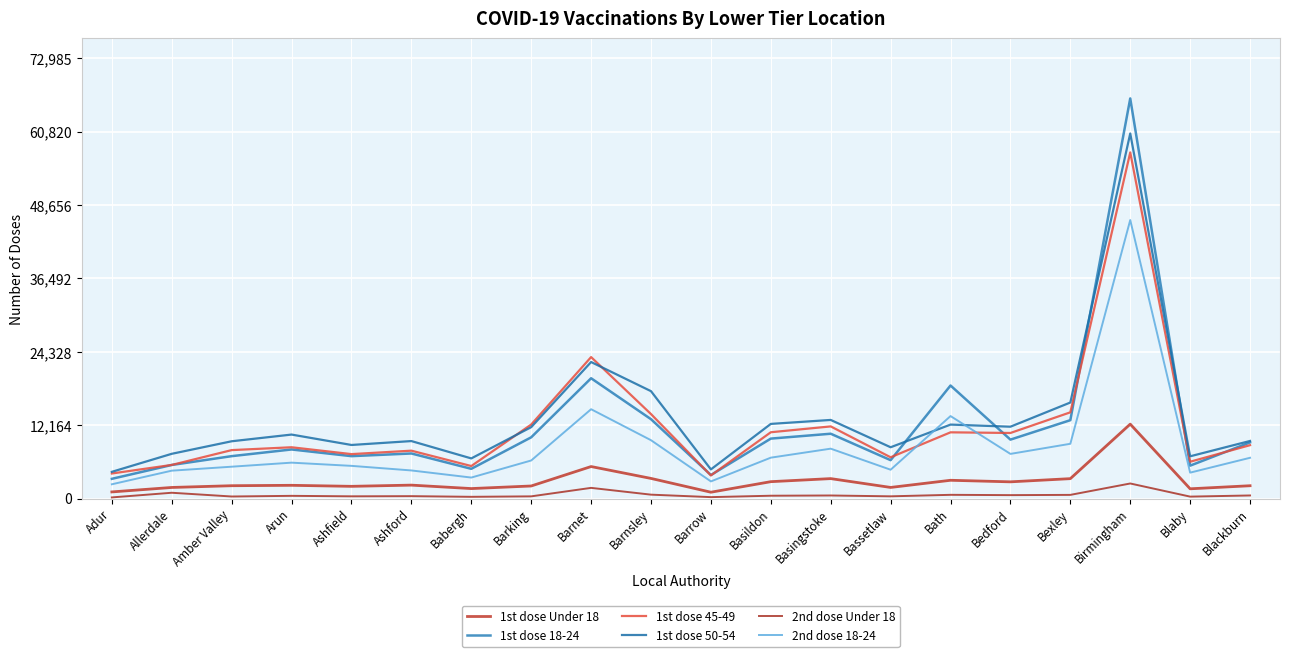

What is the minimum value shown in the chart?

185